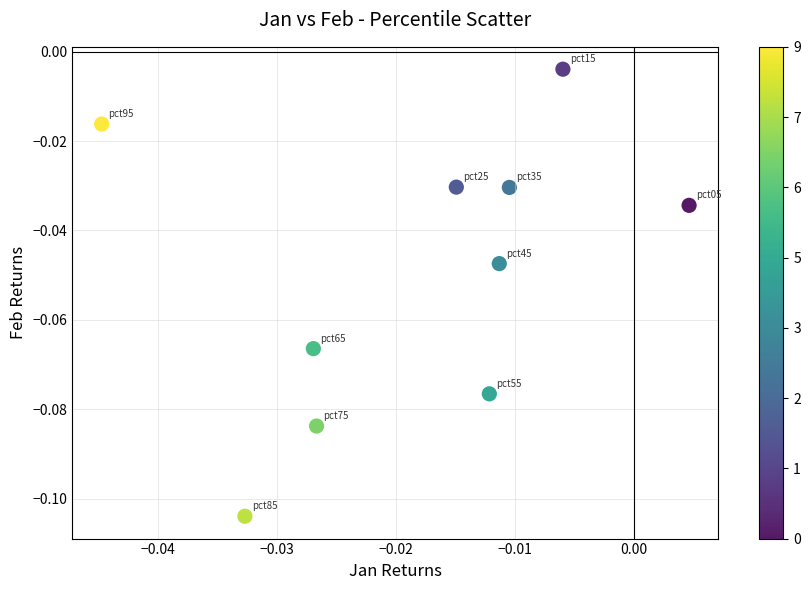

How many data points are displayed?

10